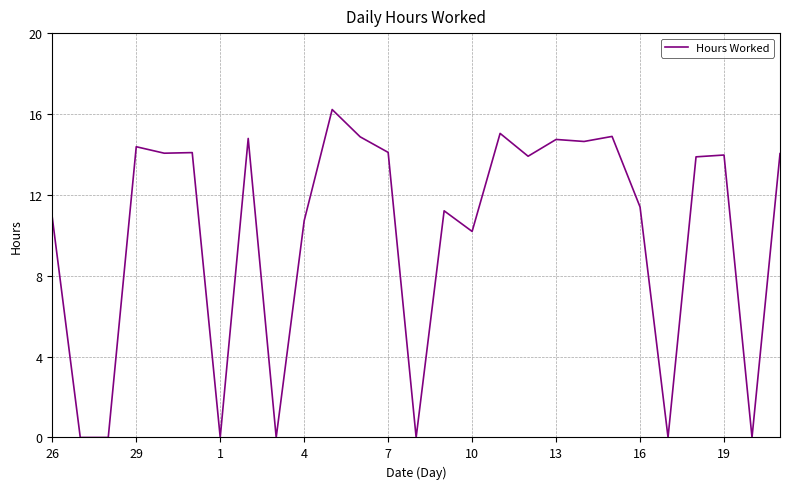

What is the difference between the maximum and minimum values?

16.2